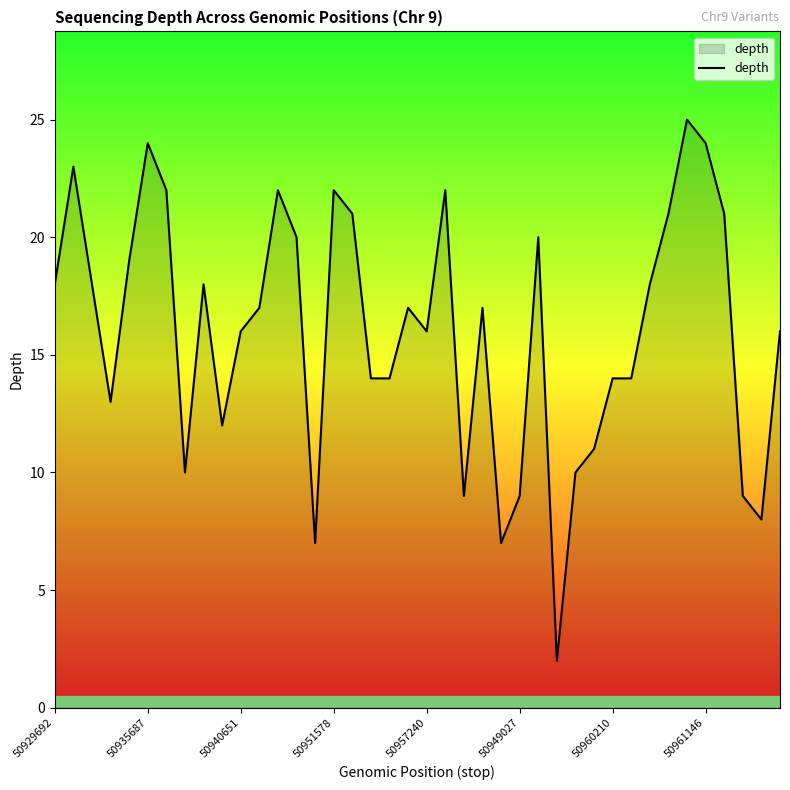

What is the difference between the maximum and minimum values?

23